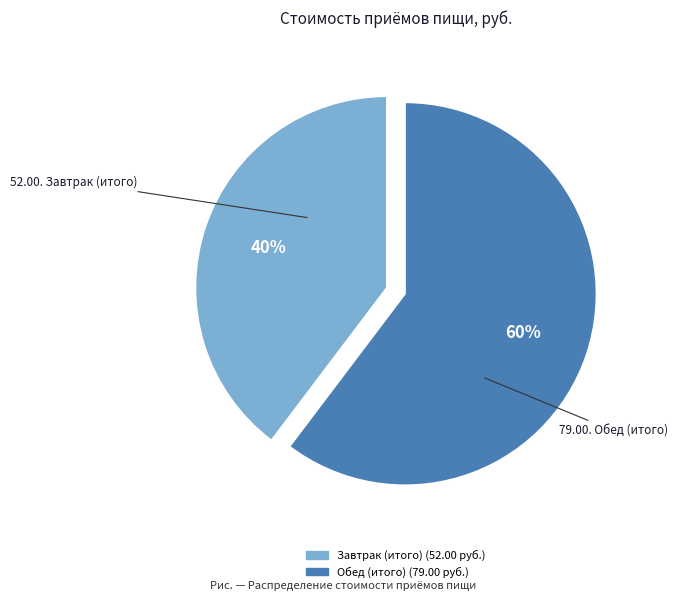

Which slice is the smallest?

Завтрак (итого)